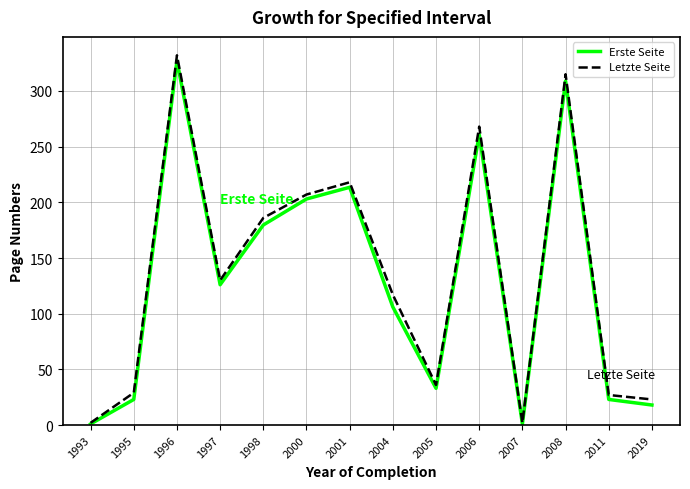

Does the chart have visible grid lines?

Yes